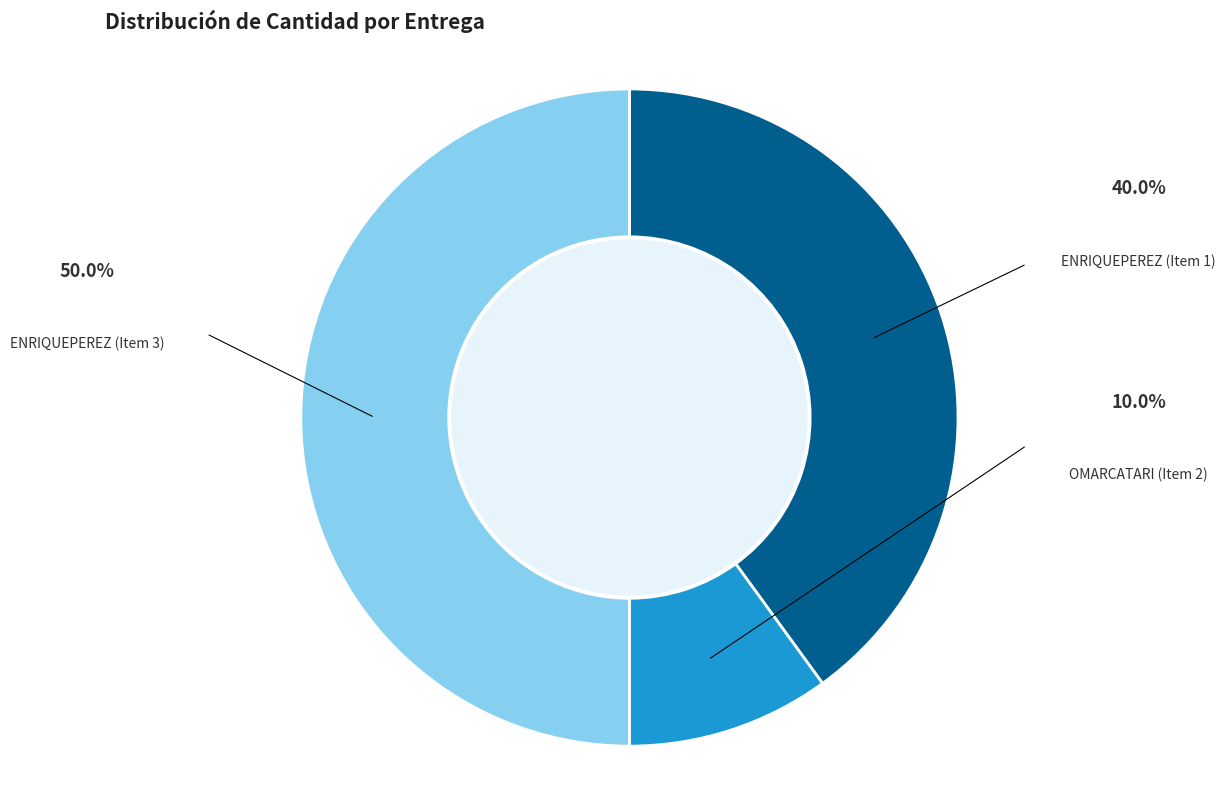

To the nearest percent, what is the difference between the ENRIQUEPEREZ (Item 1) and ENRIQUEPEREZ (Item 3) slice percentages?

10%